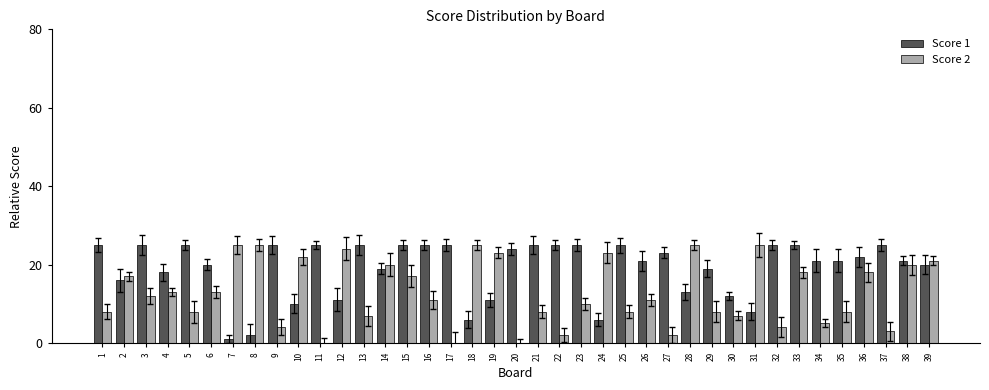

Which series has the largest total across all categories?

Score 1